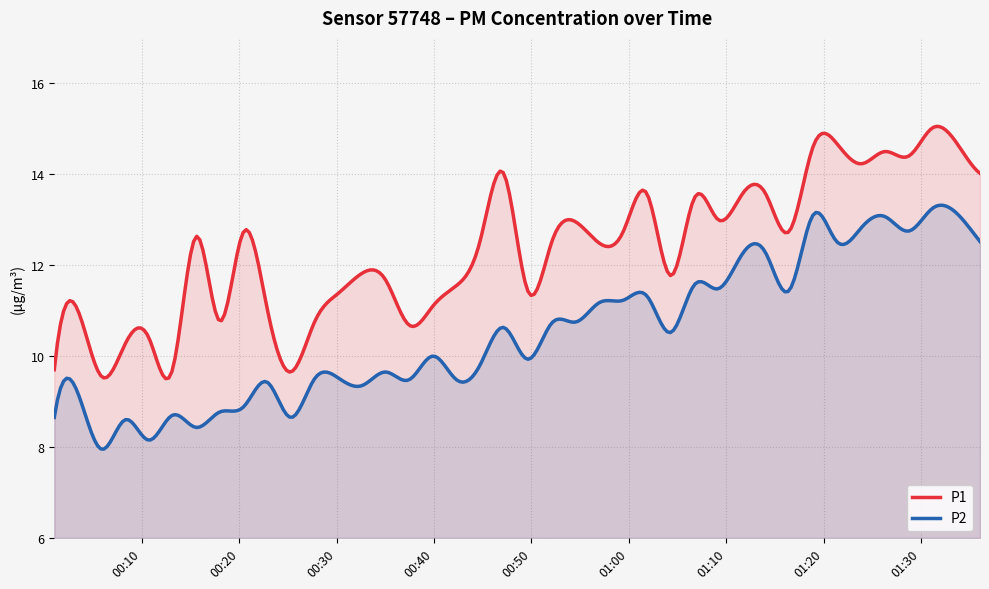

What is the spread (max minus min) of values at 17?

2.1